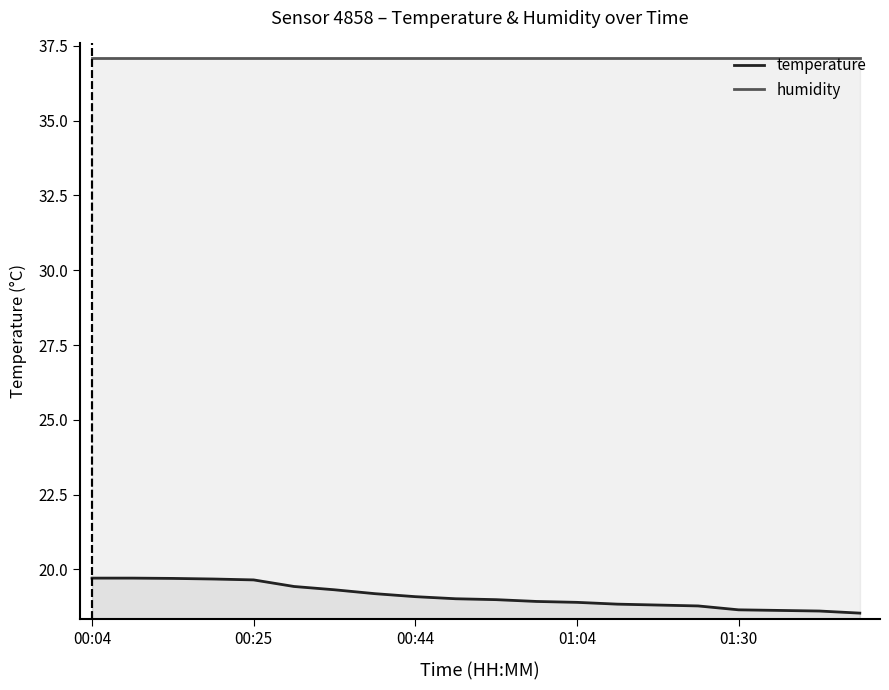

The value of humidity at 01:04 is 37.1. True or false?

True